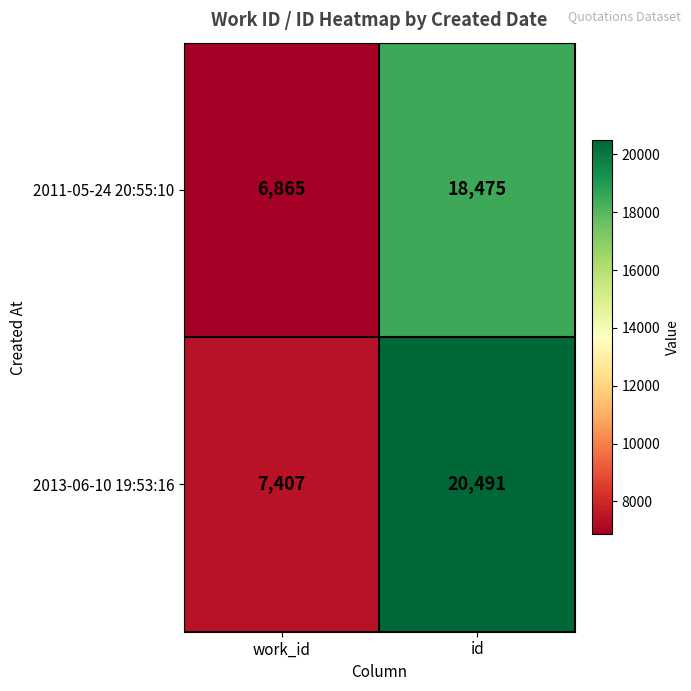

Is it true that 2013-06-10 19:53:16 equals 7407 at work_id?

True